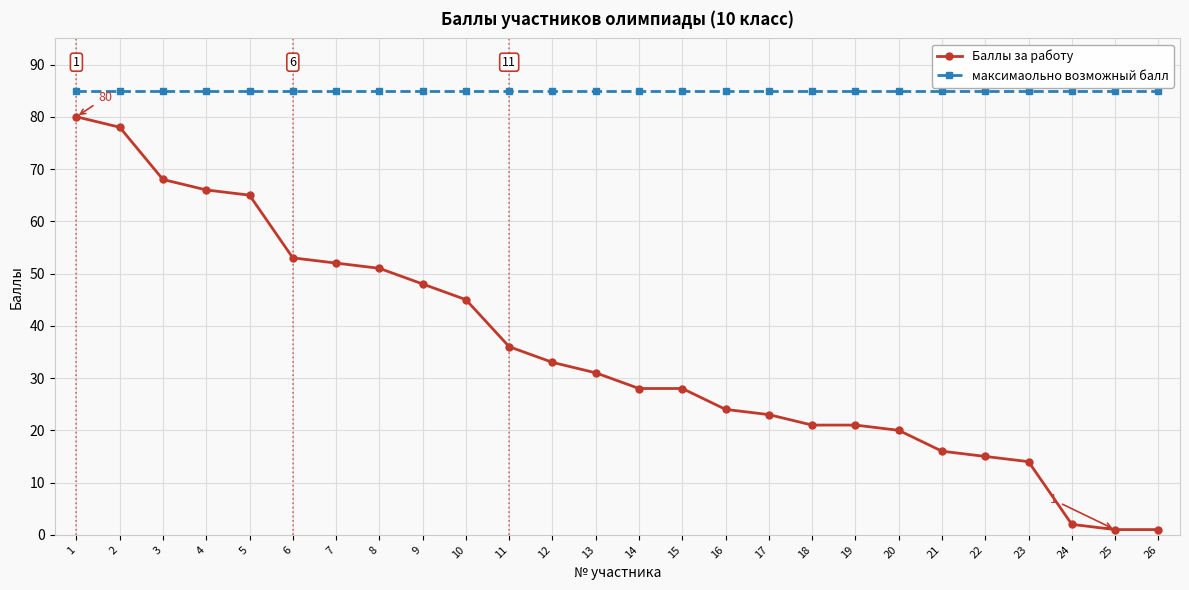

What is the value of the Баллы за работу point at the 26th from the left?

1